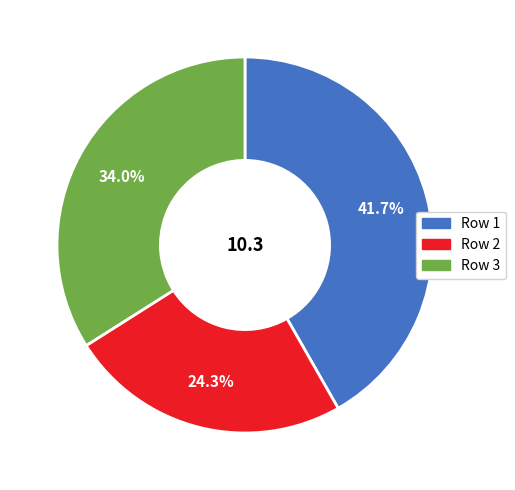

Which has a higher value, Row 1 or Row 3?

Row 1